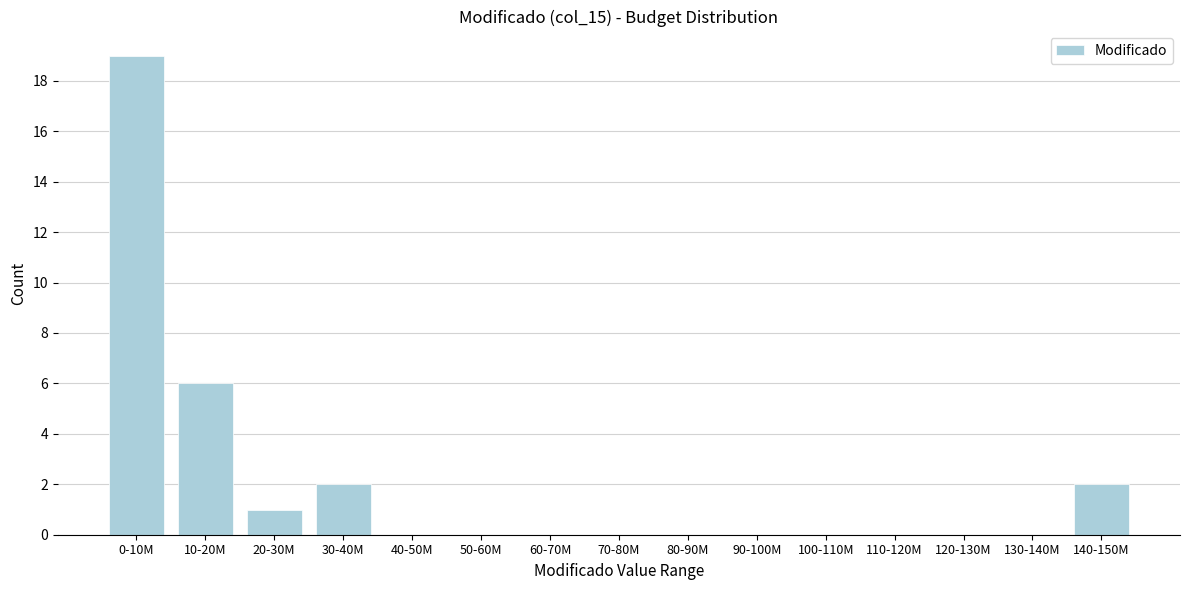

Reading left to right, what are all the values shown in this chart?

0-10M=19	10-20M=6	20-30M=1	30-40M=2	40-50M=0	50-60M=0	60-70M=0	70-80M=0	80-90M=0	90-100M=0	100-110M=0	110-120M=0	120-130M=0	130-140M=0	140-150M=2